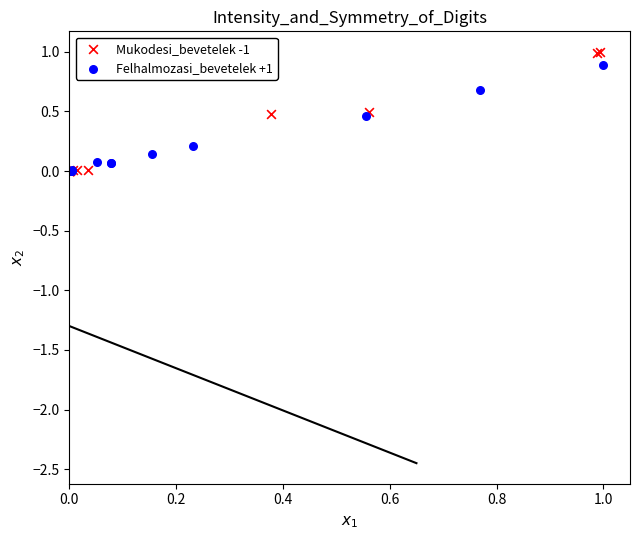

Which series has the largest Y range (max minus min)?

Mukodesi_bevetelek -1